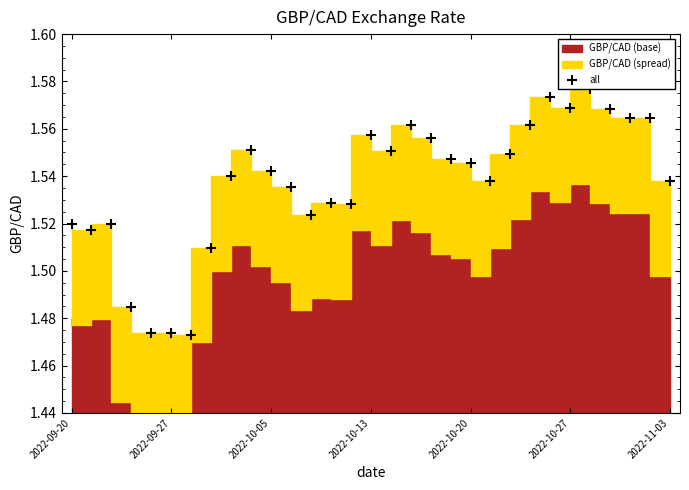

How many lines are shown in the chart?

1